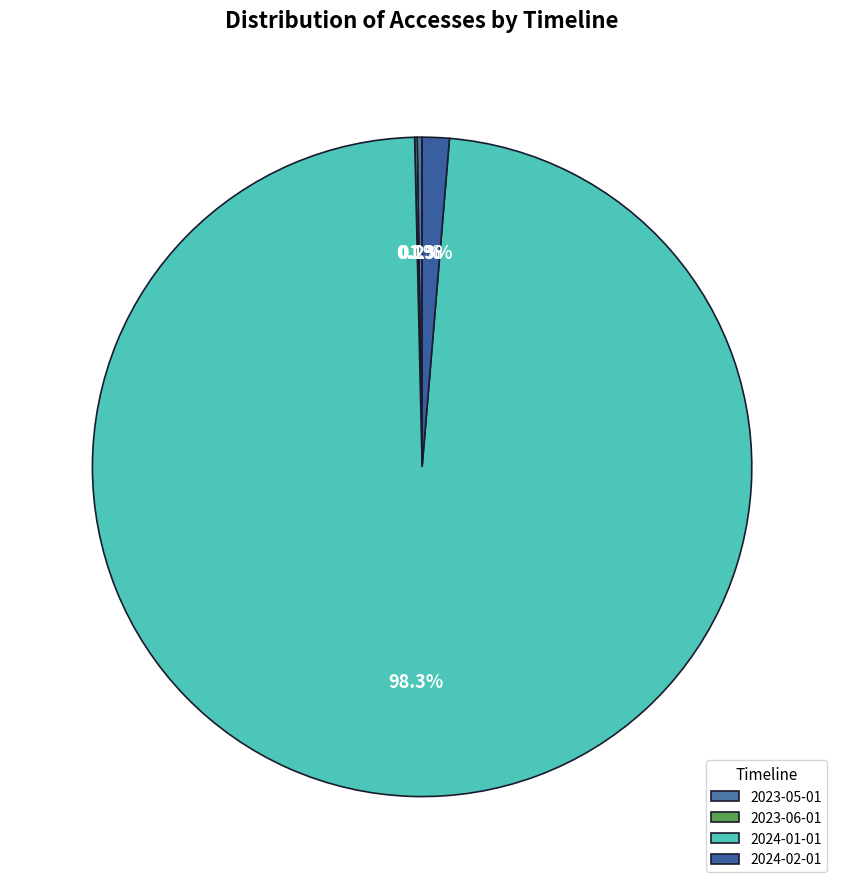

What is the smallest slice in the pie chart?

2023-06-01